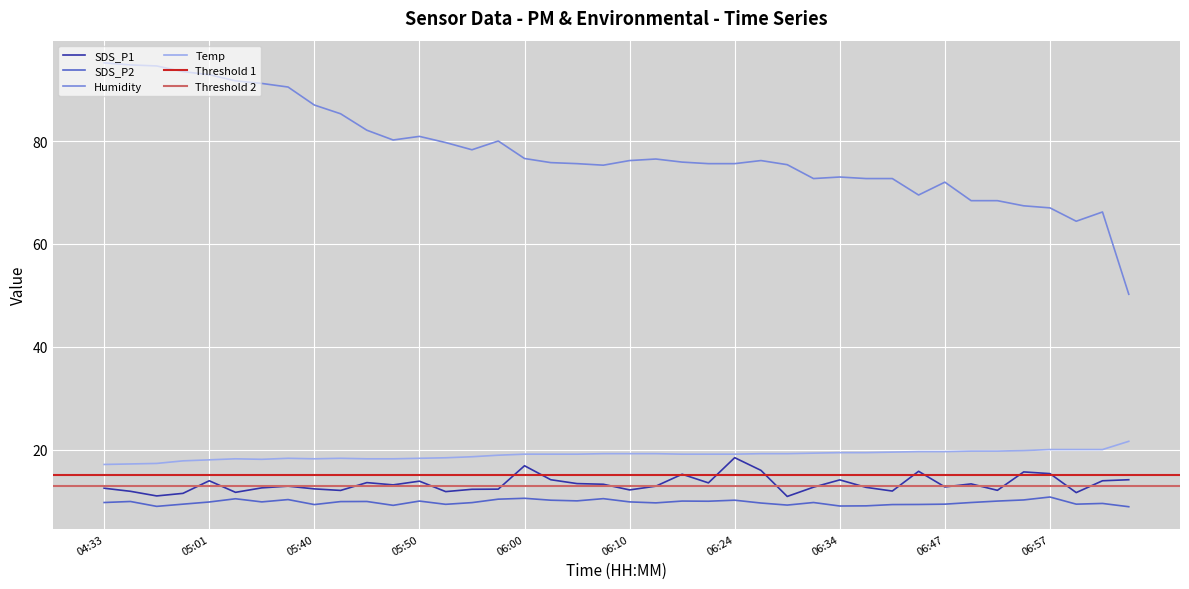

True or false: Temp and SDS_P2 intersect in this chart.

False